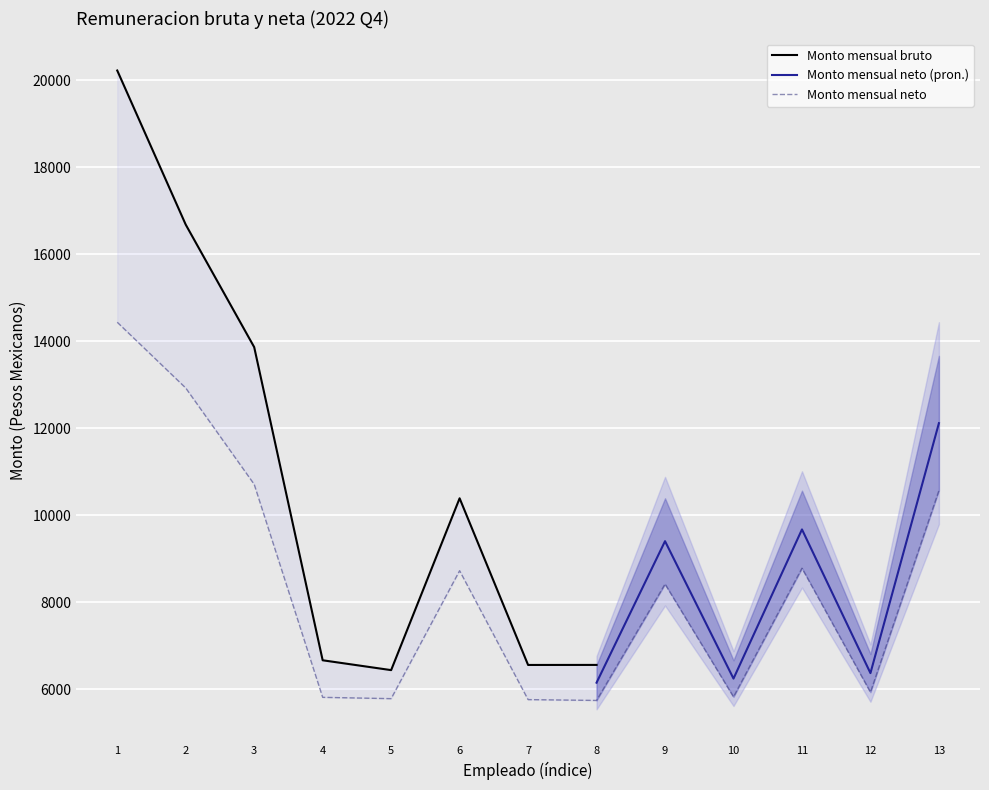

What is the highest value of the Monto mensual neto series?

14434.7